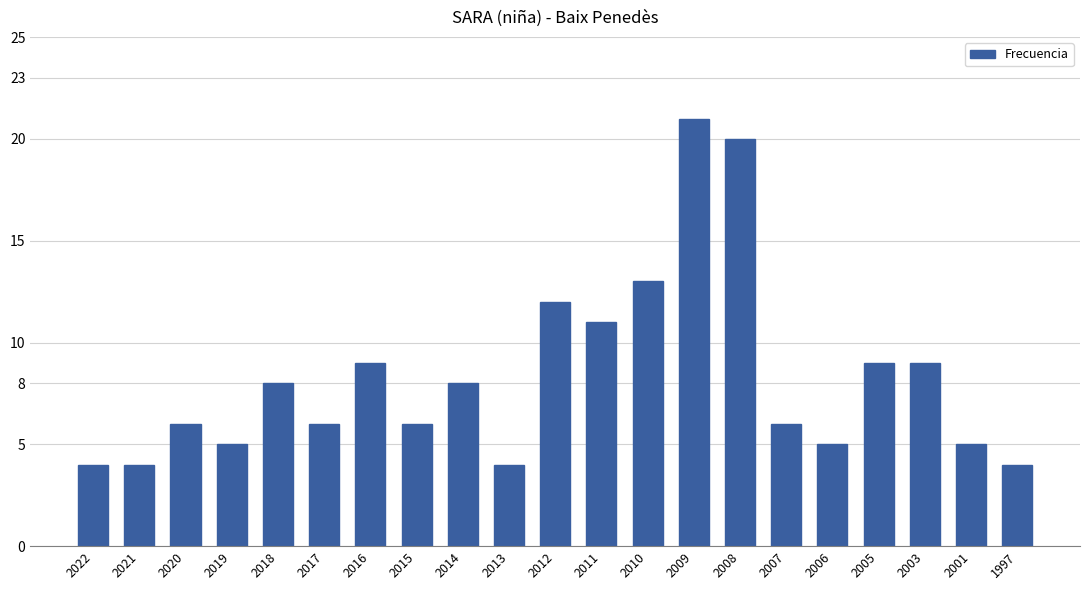

How many bars are there in total?

21